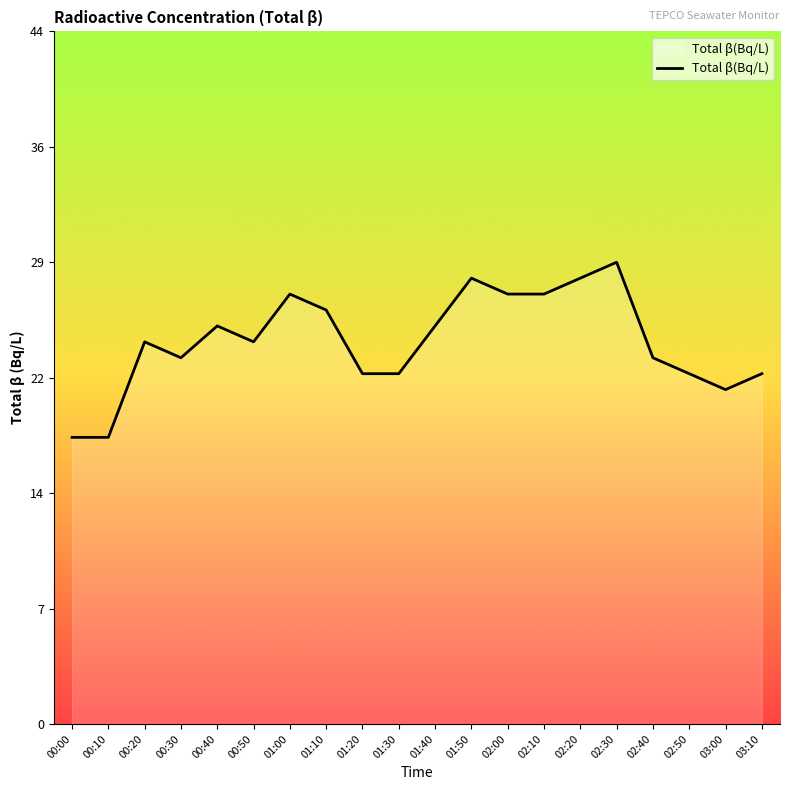

What is the difference between the second highest and minimum values?

10